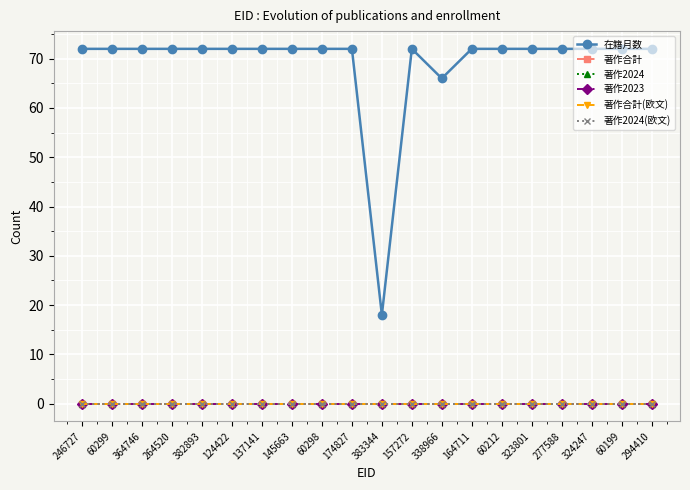

Which series has the largest range (max minus min)?

在籍月数